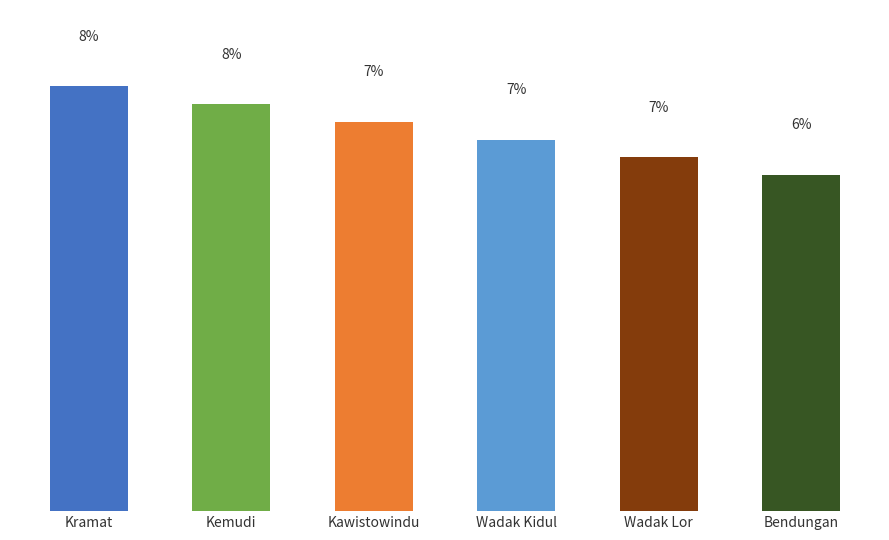

What is the label of the 2nd bar from the right?

Wadak Lor